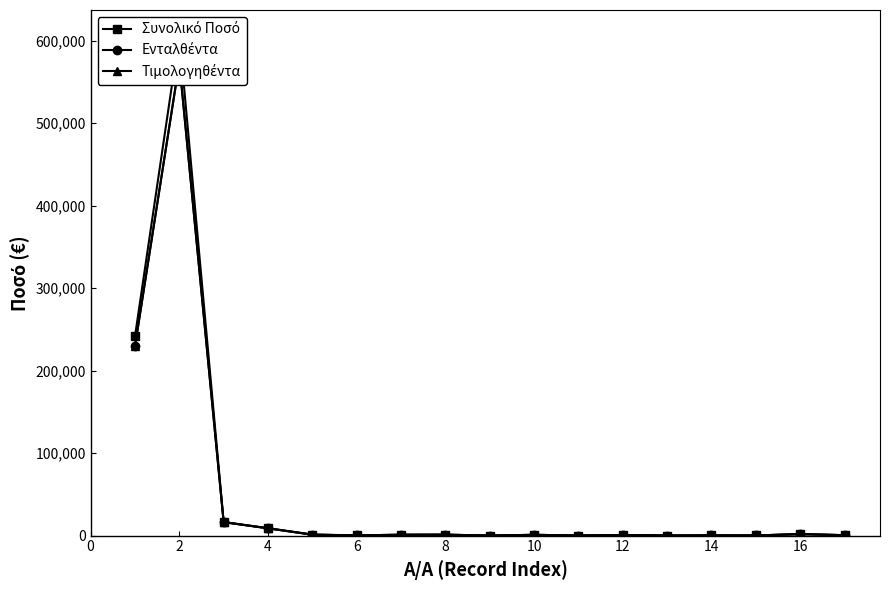

What is the average value of the Τιμολογηθέντα series?

49231.1